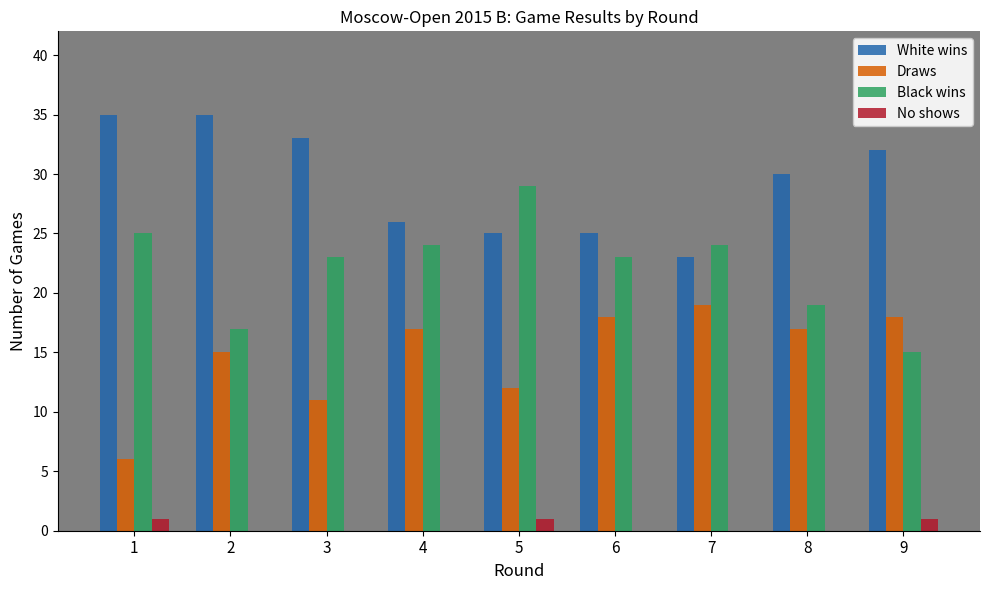

Reading right to left, transcribe all the data shown in this chart.

White wins: 32	30	23	25	25	26	33	35	35
Draws: 18	17	19	18	12	17	11	15	6
Black wins: 15	19	24	23	29	24	23	17	25
No shows: 1	0	0	0	1	0	0	0	1